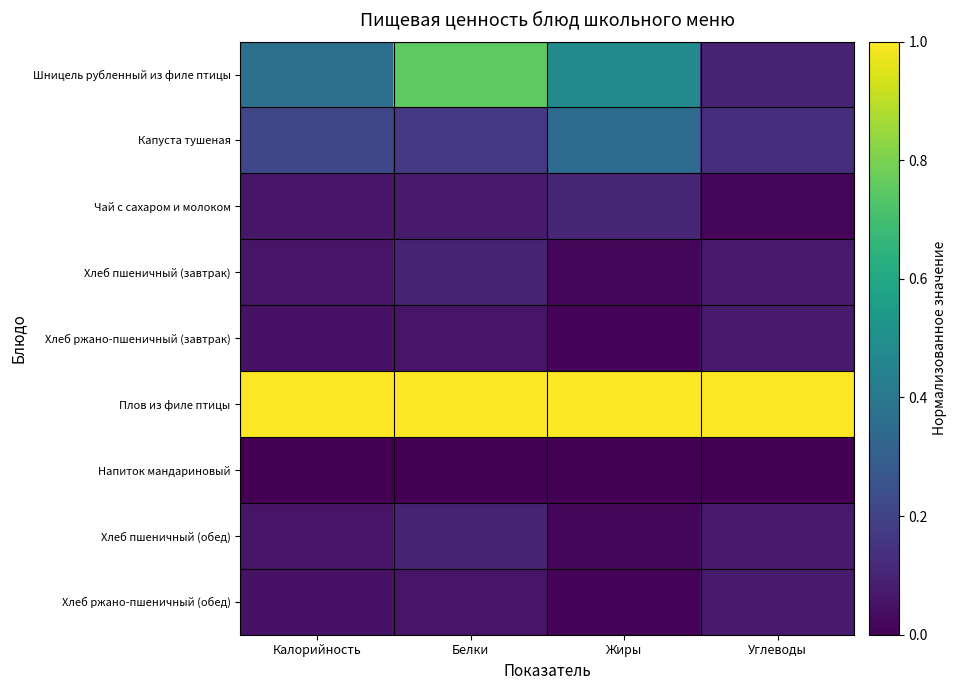

Which series changed the most between Белки and Углеводы?

Шницель рубленный из филе птицы